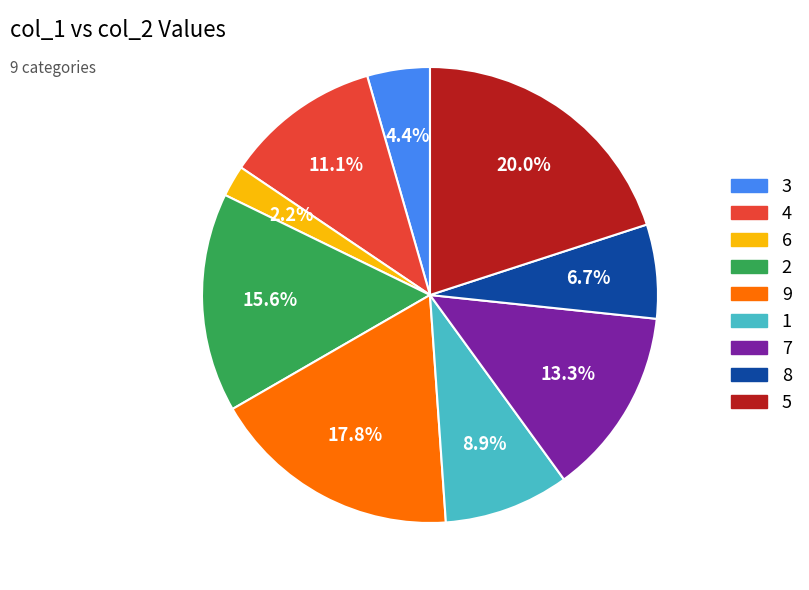

Is there any slice that represents more than half of the pie?

No